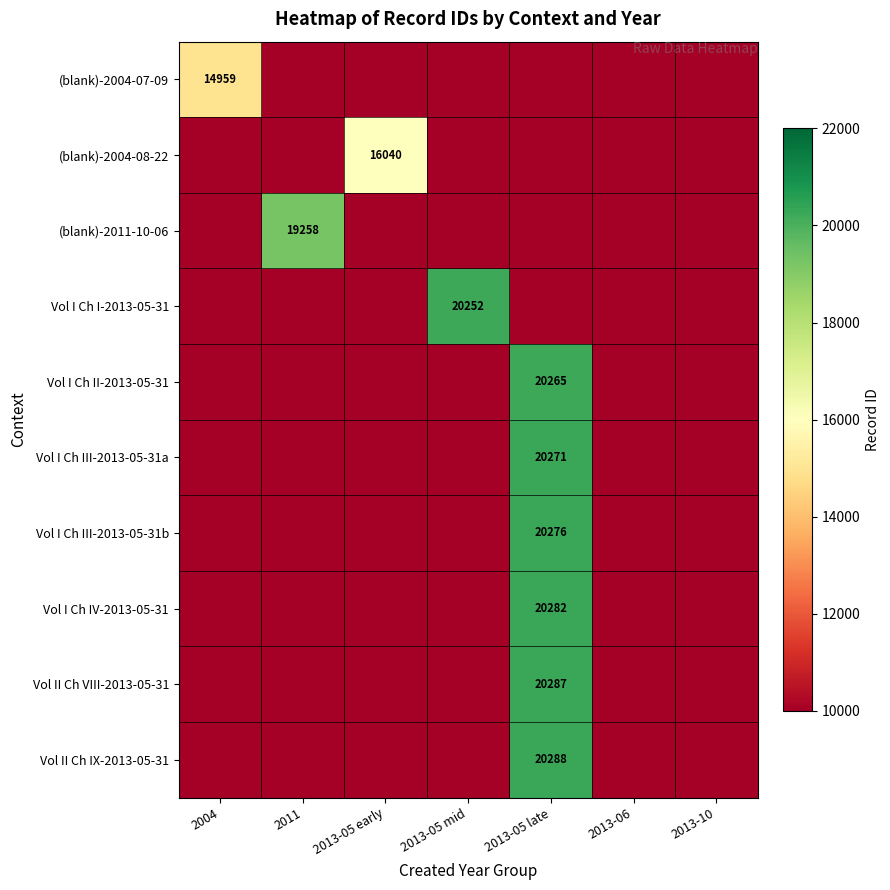

The value of Vol I Ch IV-2013-05-31 at 2013-05 late is 20282. True or false?

True